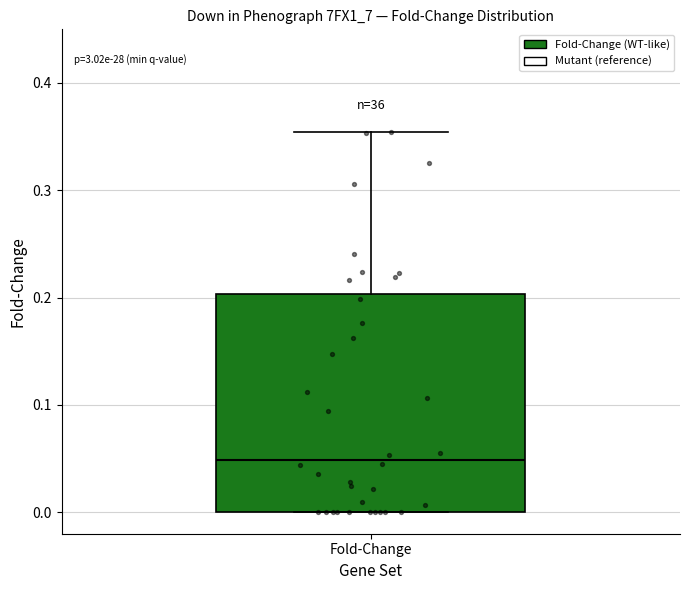

Read this box plot against the y-axis: the position of the median line, the range covered by the box, and the ends of both whiskers. The values are not printed on the chart, so give them approximately, as read against the axis.

median 0.05, box 0.00 to 0.20, whiskers 0.00 to 0.35